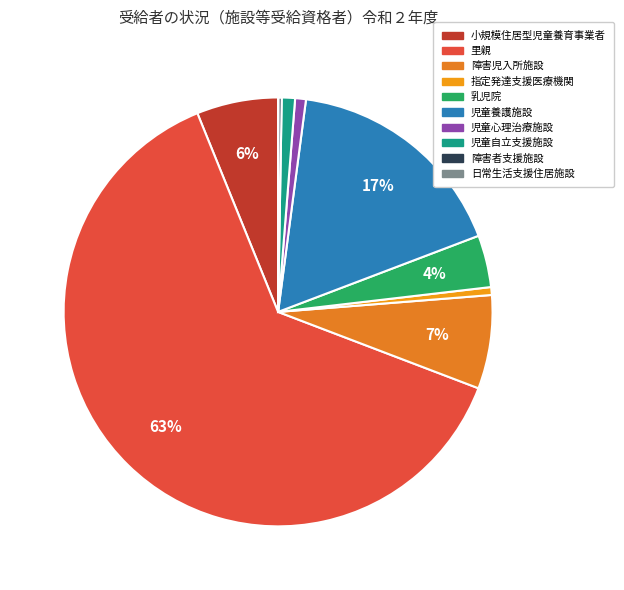

What percentage is NOT represented by 日常生活支援住居施設?

100.0%